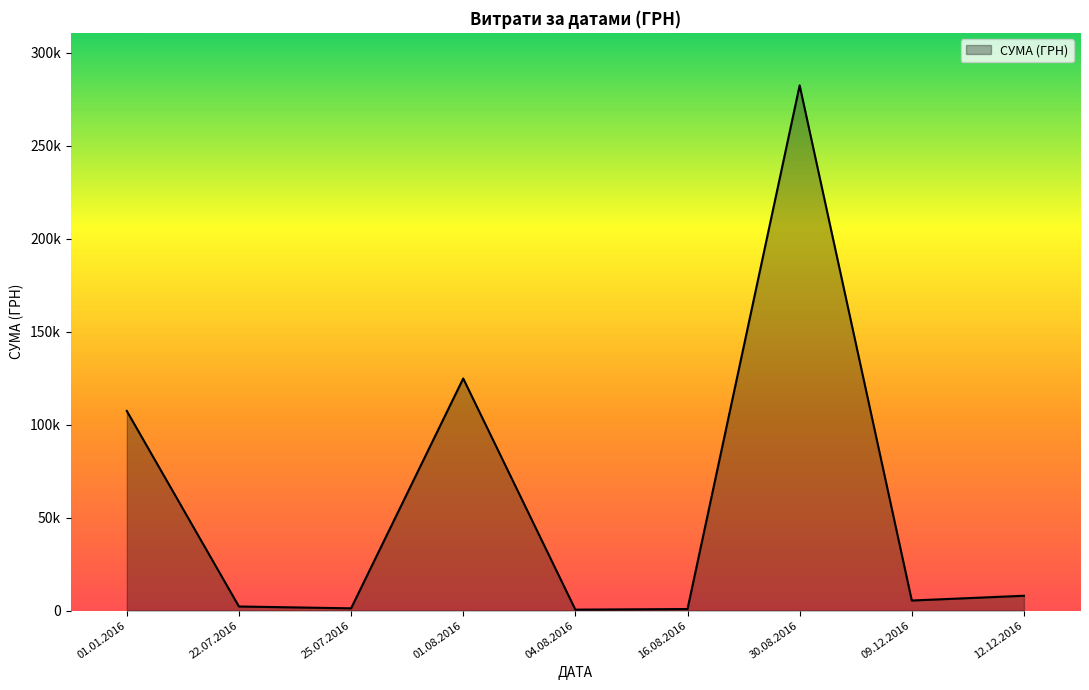

Does the chart display data point markers on the line(s)?

No